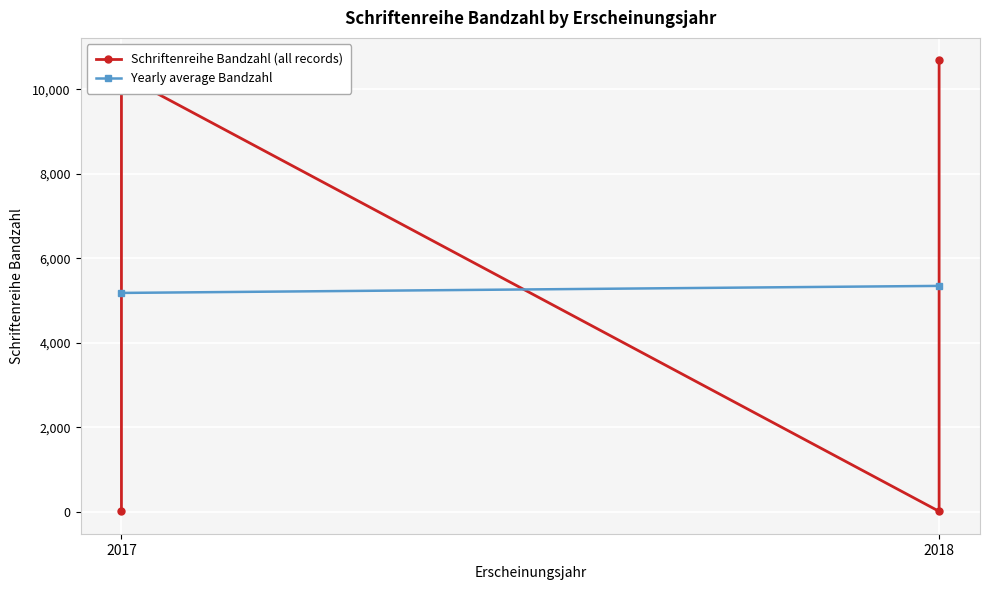

List the labels in order of value, largest first.

2018, 2017, 2018, 2017